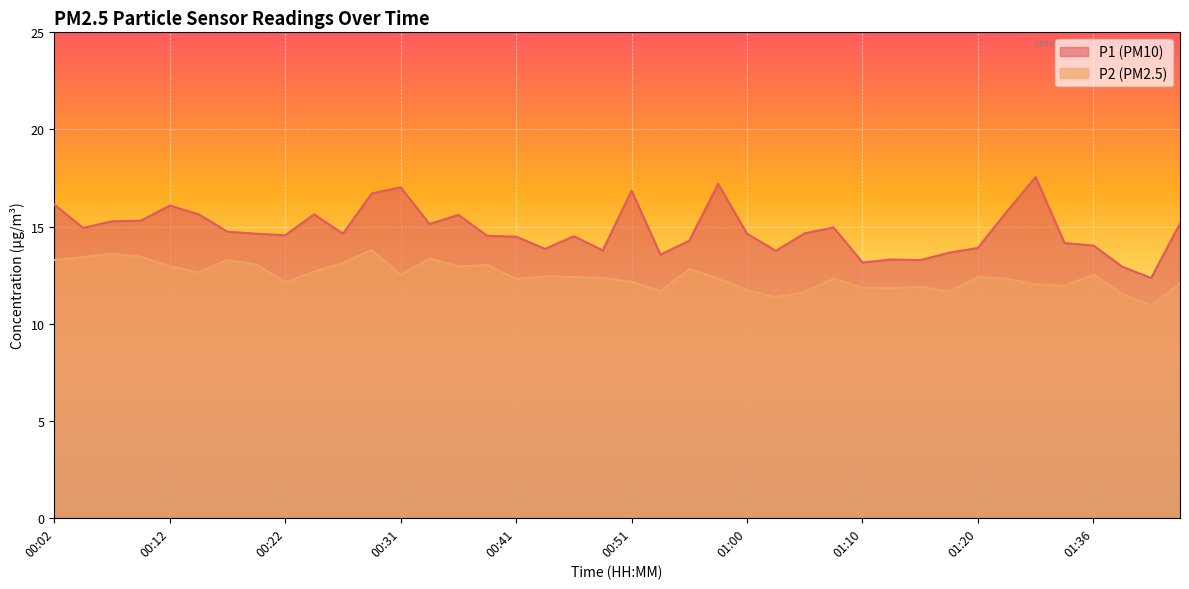

Does the chart display data point markers on the line(s)?

No